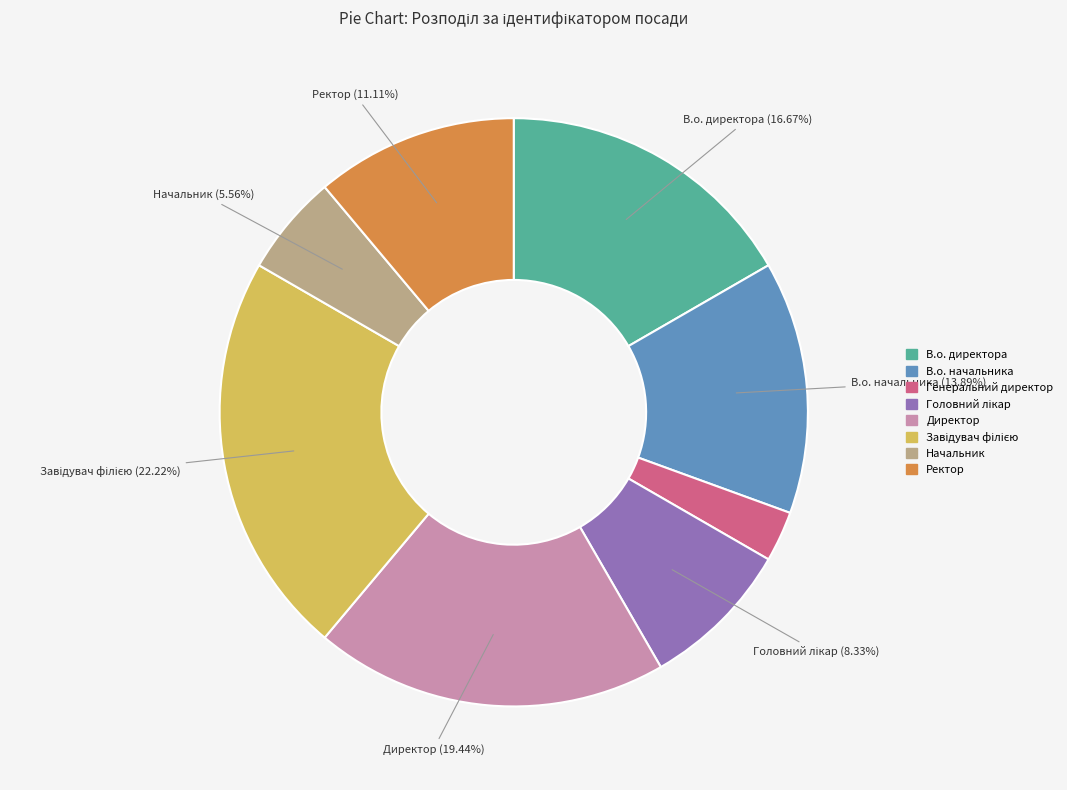

Is there a majority slice in this chart?

No